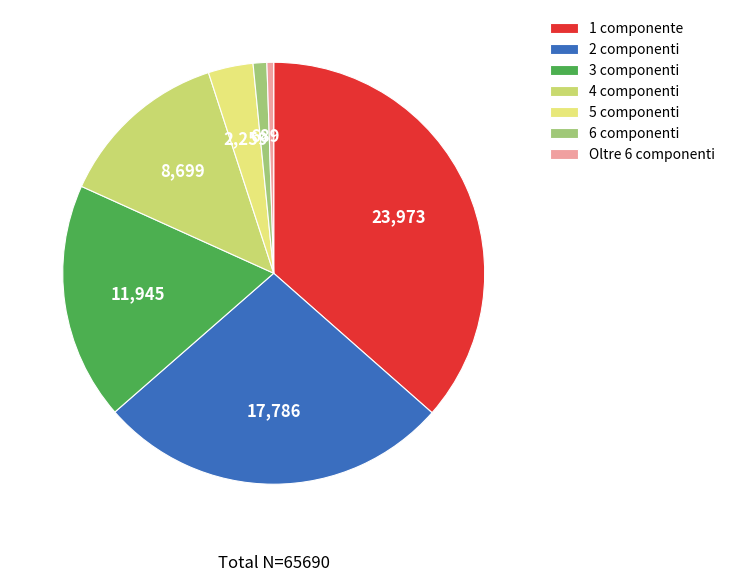

Is it true that 6 is 11% of the pie?

False